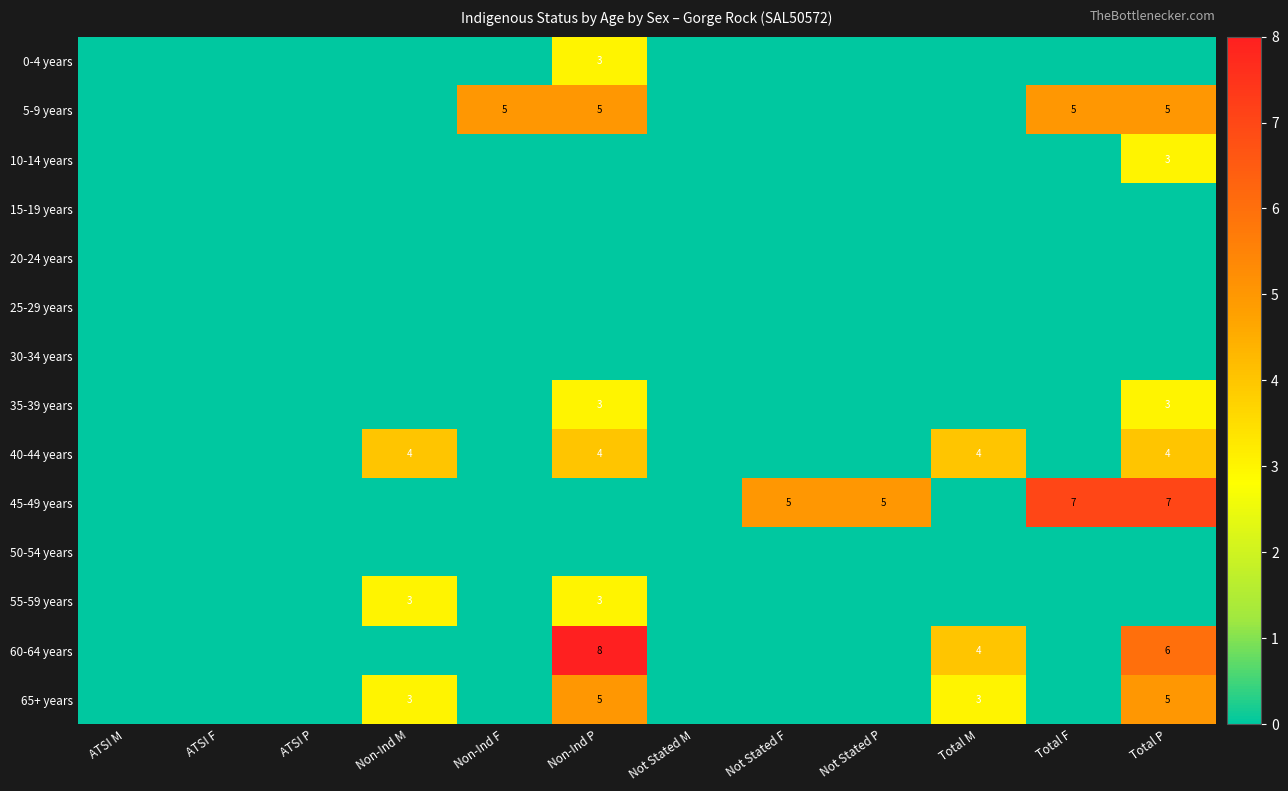

What is the total value across all series at Non-Ind P?

31